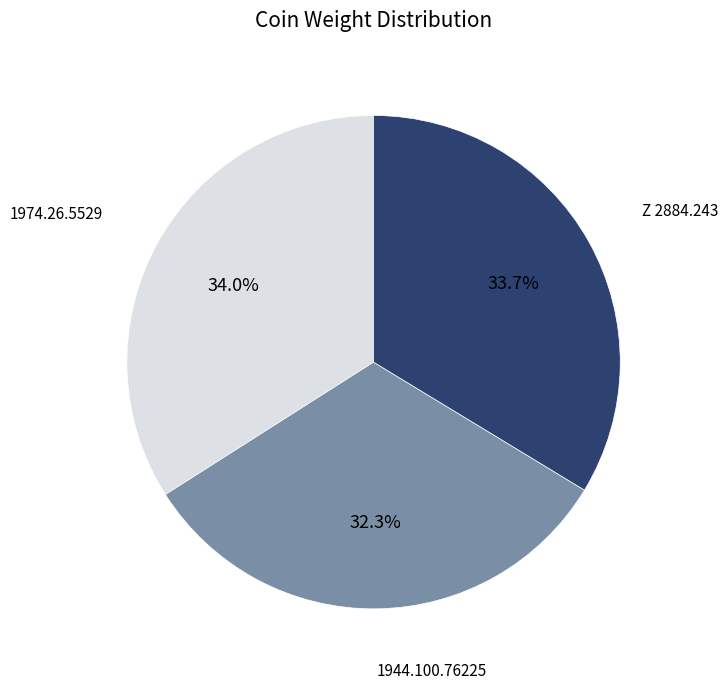

Which category has the smallest portion of the pie?

1944.100.76225